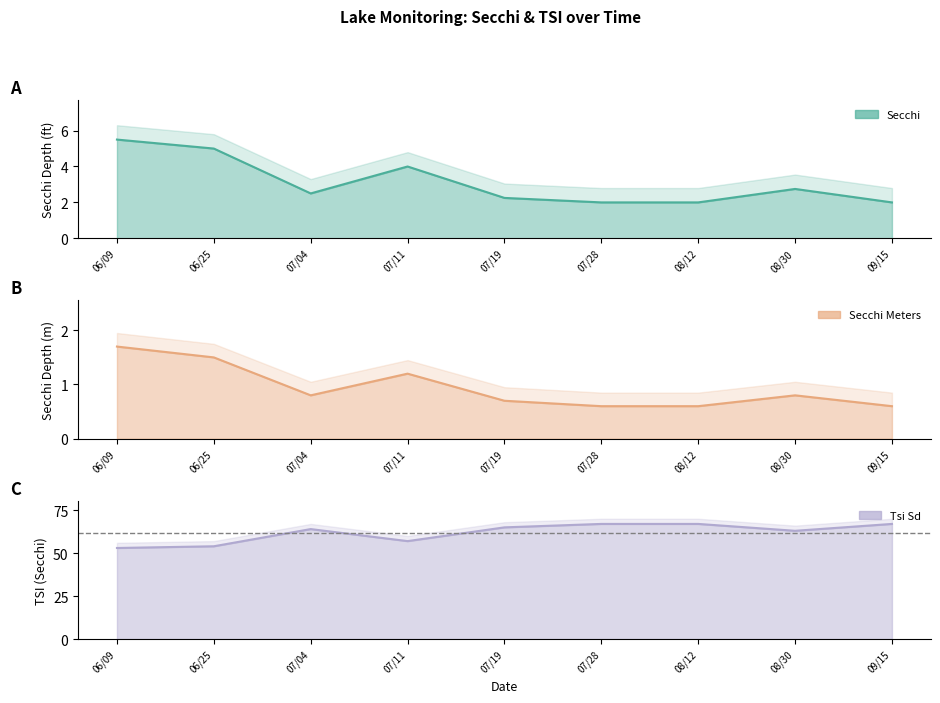

Rank the series at 08/12 from lowest to highest value.

Secchi Meters, Secchi, Tsi Sd